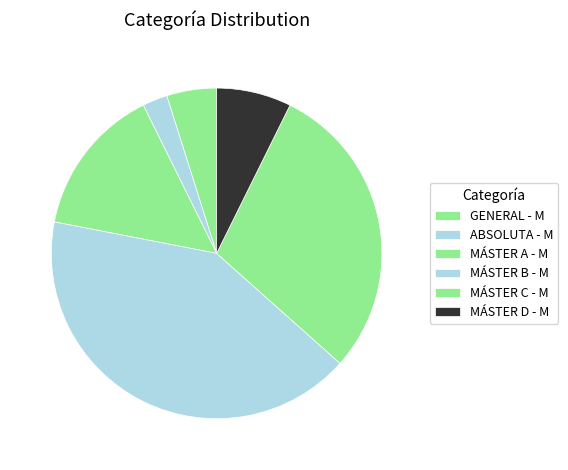

Do MÁSTER B - M and ABSOLUTA - M together represent more than half of the pie?

No